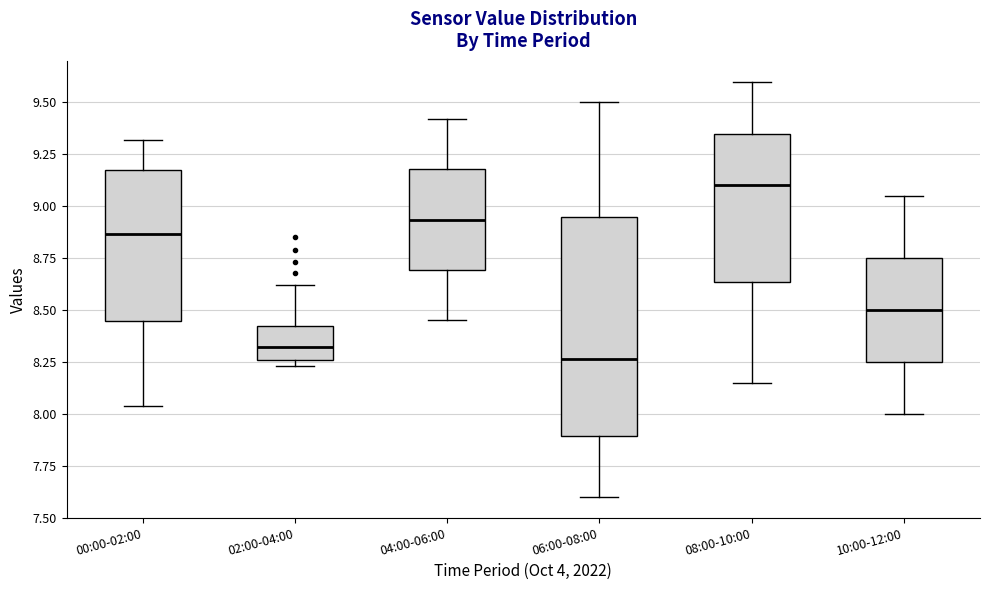

Reading left to right, transcribe this box plot: for each box, give where its median line is, the range the box spans, and where its two whiskers end, as read against the y-axis. The values are not printed on the chart, so give them approximately, as read against the axis.

00:00-02:00: median 8.85, box 8.45 to 9.20, whiskers 8.05 to 9.30
02:00-04:00: median 8.30, box 8.25 to 8.40, whiskers 8.25 (just below the box's lower edge) to 8.60
04:00-06:00: median 8.95, box 8.70 to 9.20, whiskers 8.45 to 9.40
06:00-08:00: median 8.25, box 7.90 to 8.95, whiskers 7.60 to 9.50
08:00-10:00: median 9.10, box 8.65 to 9.35, whiskers 8.15 to 9.60
10:00-12:00: median 8.50, box 8.25 to 8.75, whiskers 8.00 to 9.05